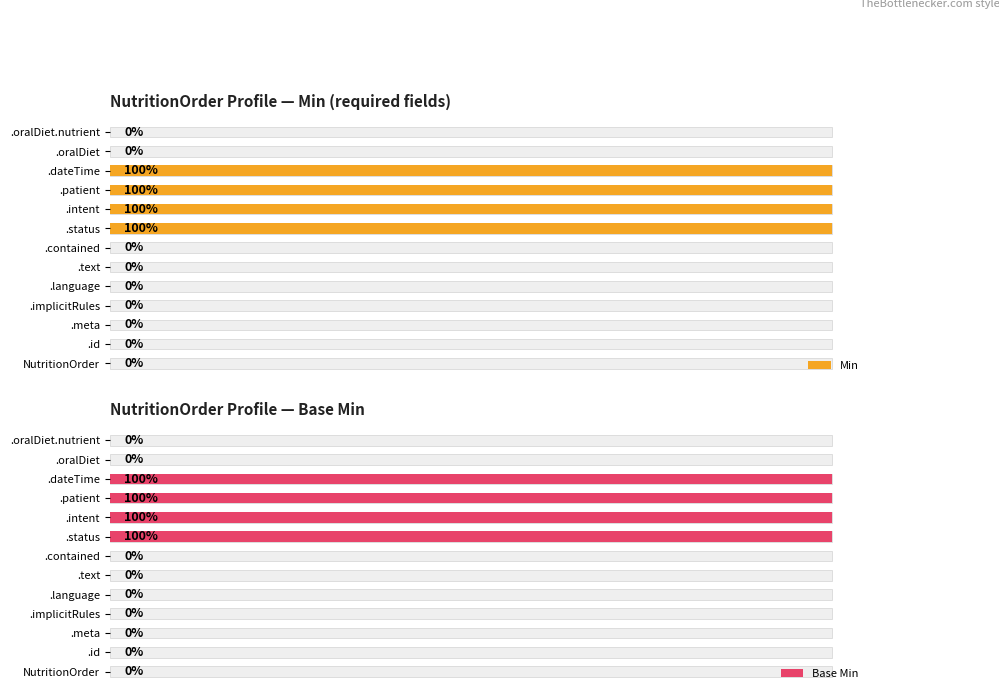

Reading left to right, extract all data points from this chart.

Min: 0	0	0	0	0	0	0	1	1	1	1	0	0
Base Min: 0	0	0	0	0	0	0	1	1	1	1	0	0